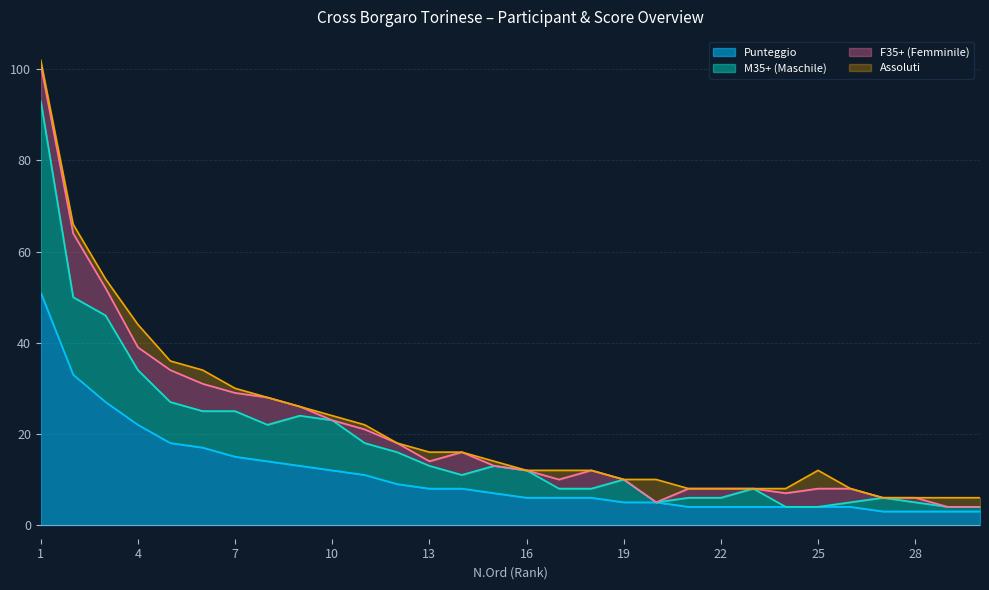

How many values in the Punteggio series exceed 7?

14